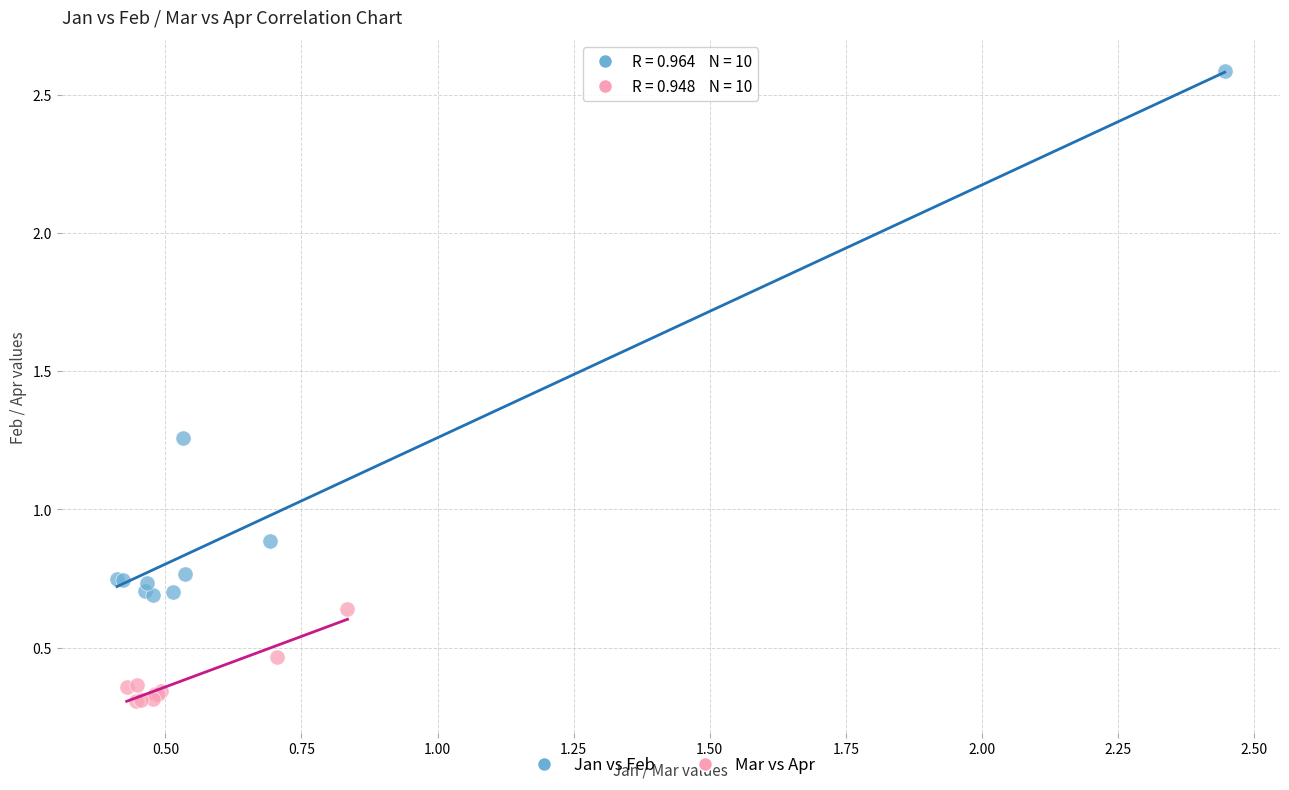

Which series has the widest spread of Y values?

Jan vs Feb